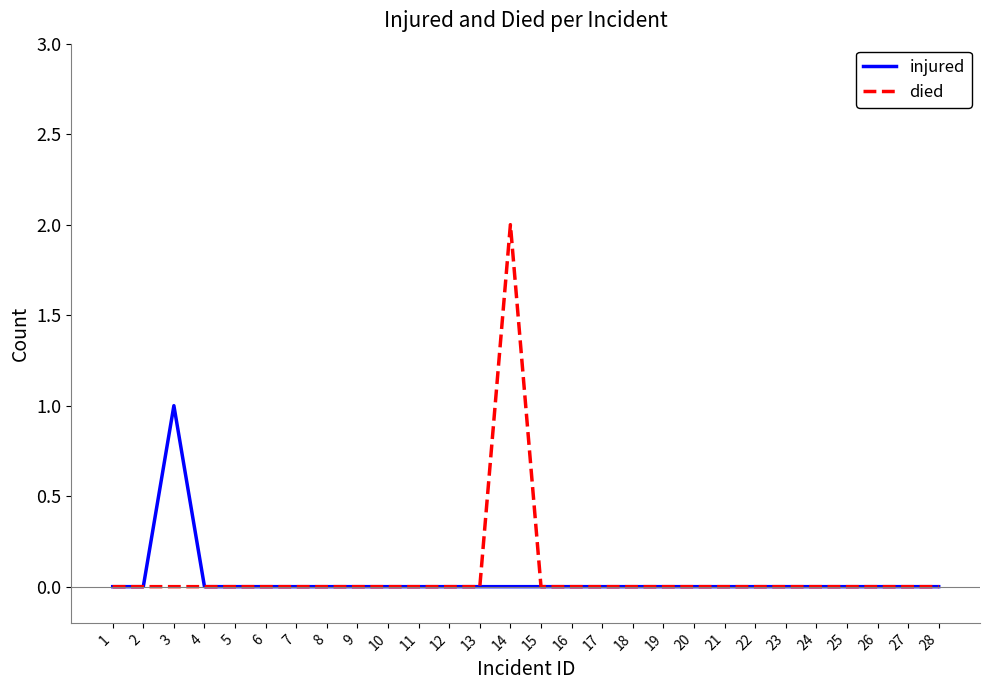

What is the difference between the maximum and minimum values in the died series?

2